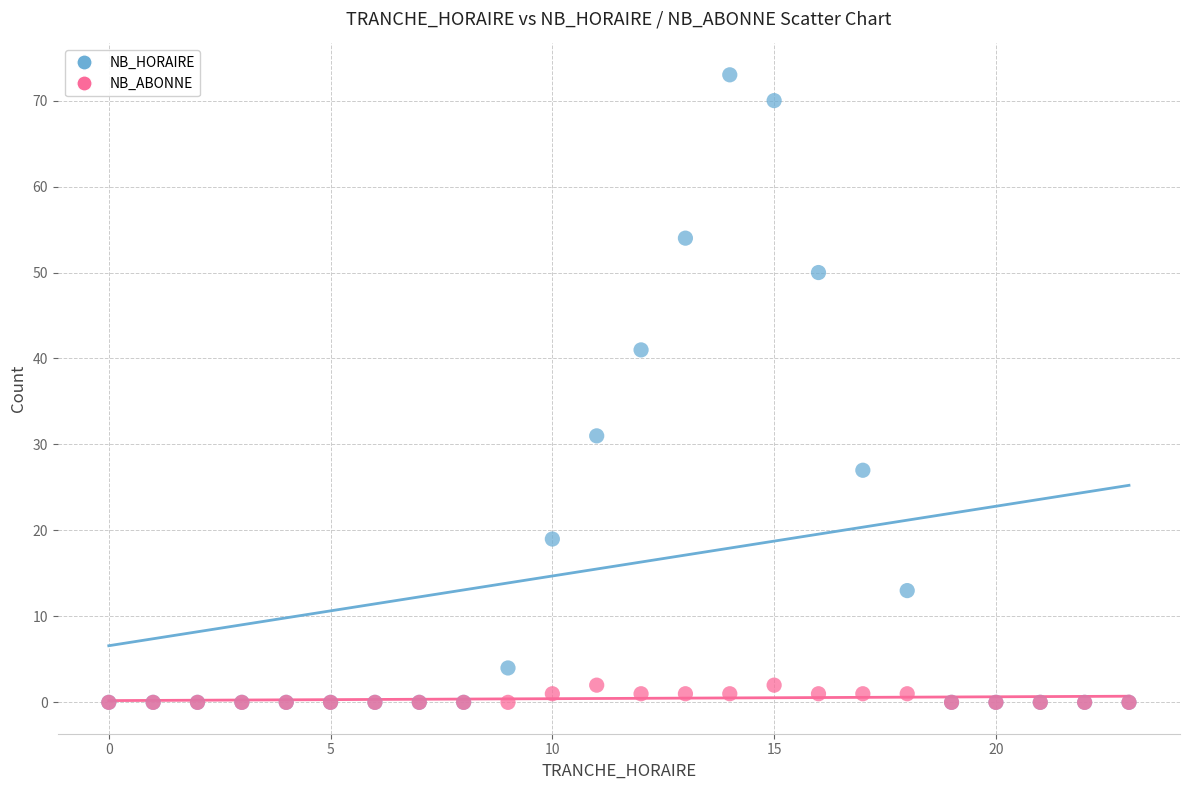

What are all the series names shown in the legend?

NB_HORAIRE, NB_ABONNE